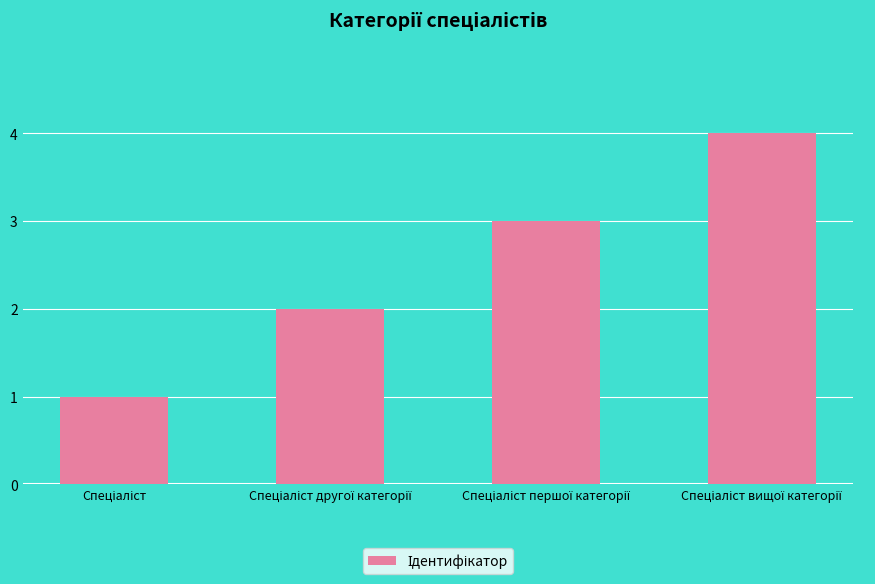

What is the maximum value shown in the chart?

4